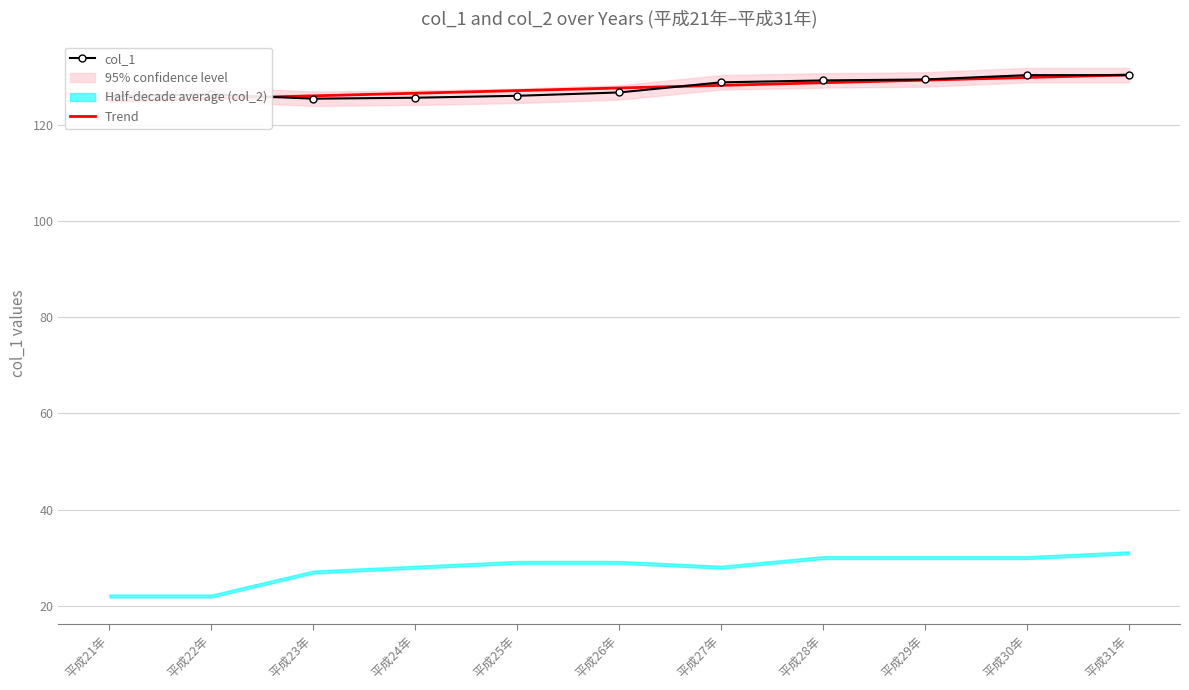

After their last crossing, which series has the higher values: col_1 or Trend?

Trend